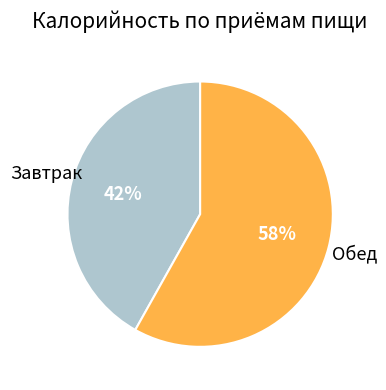

To the nearest percent, what is the difference between the largest and smallest slice percentages?

16%